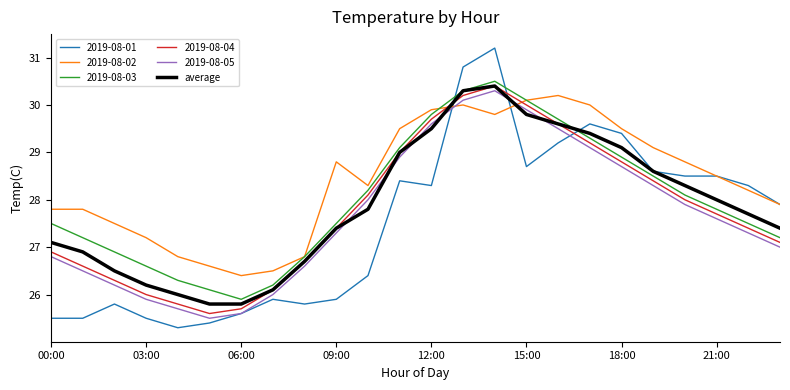

Count the number of data series in this chart.

6